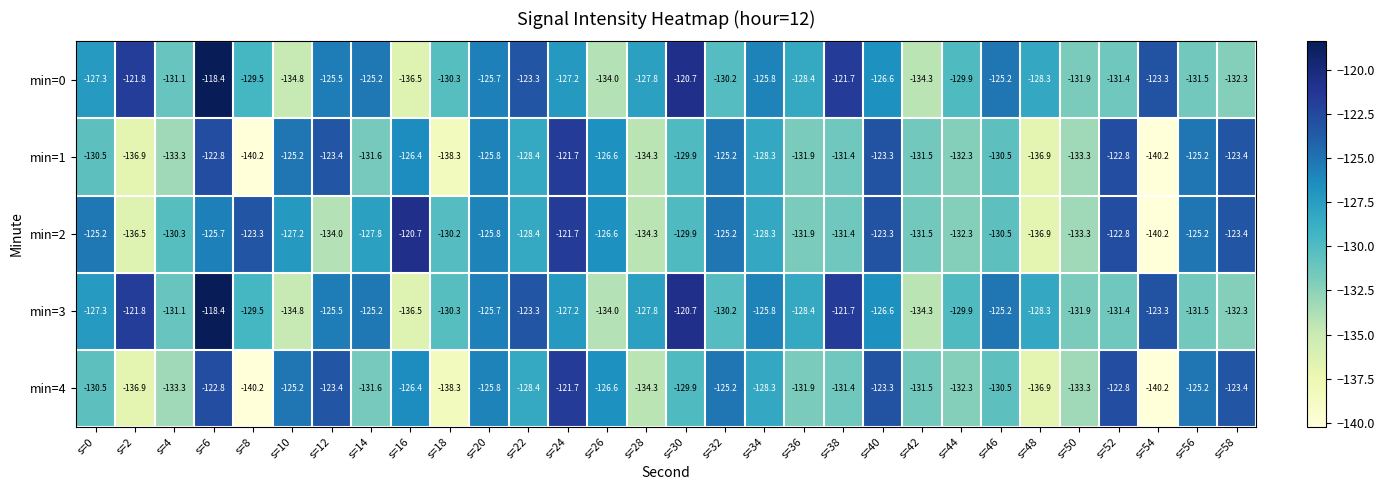

At which category is the sum across all series the highest?

s=6